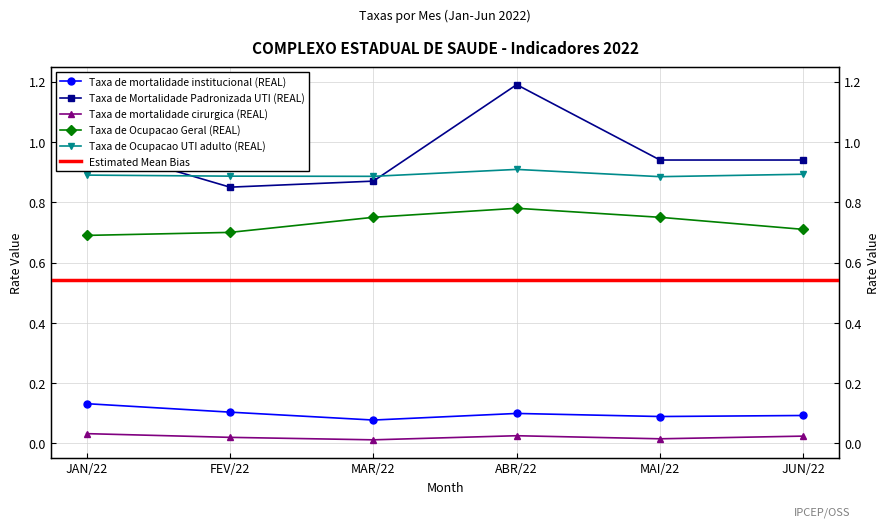

Is this an area chart (filled region under the line)?

No